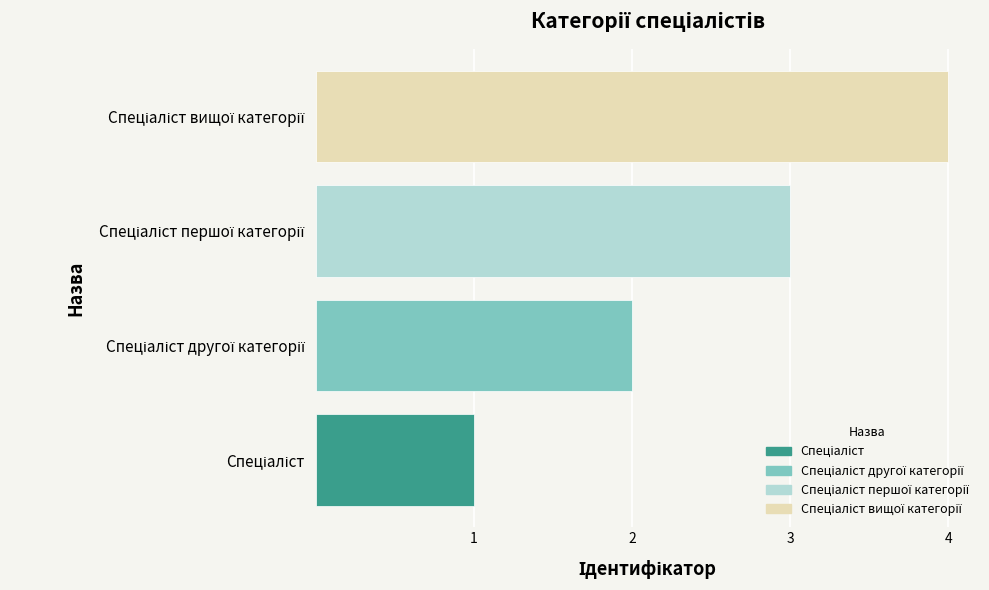

What is the sum of all values?

10